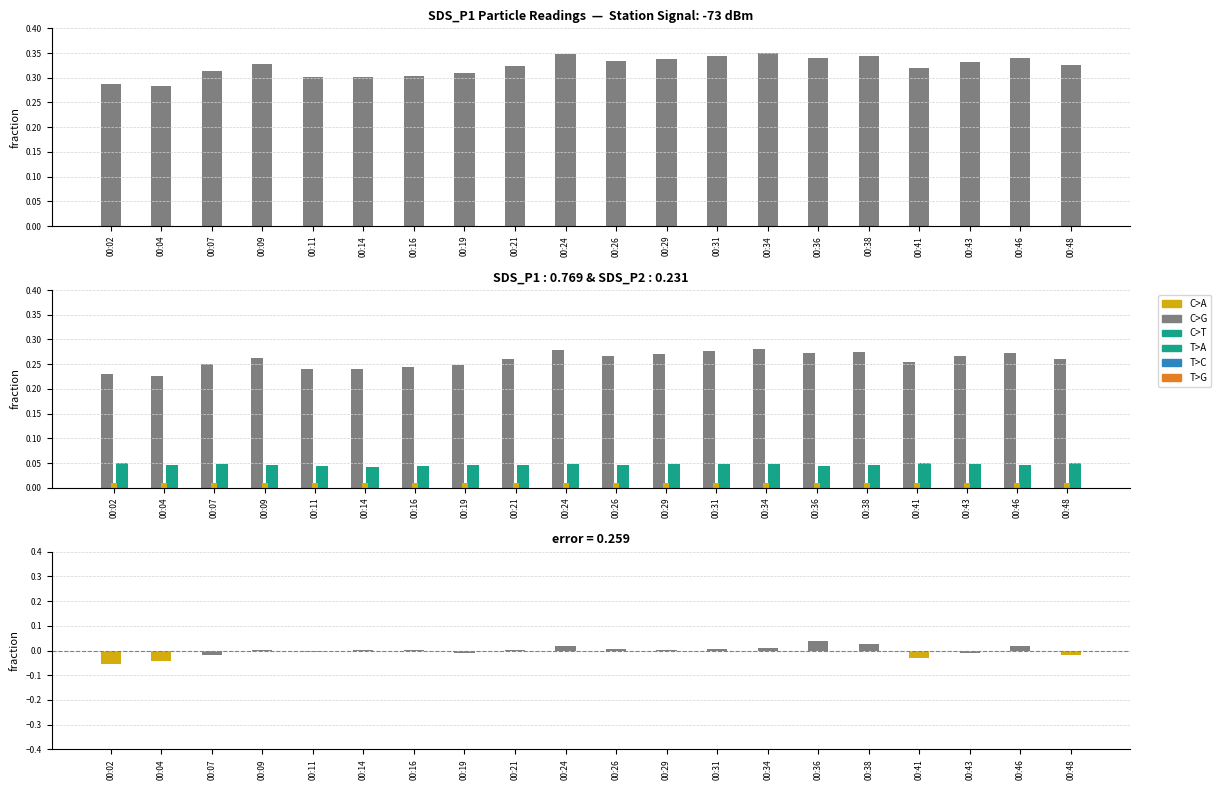

Is the value of SDS_P2 at 00:48 greater than the value of SDS_P1 at 00:19?

No